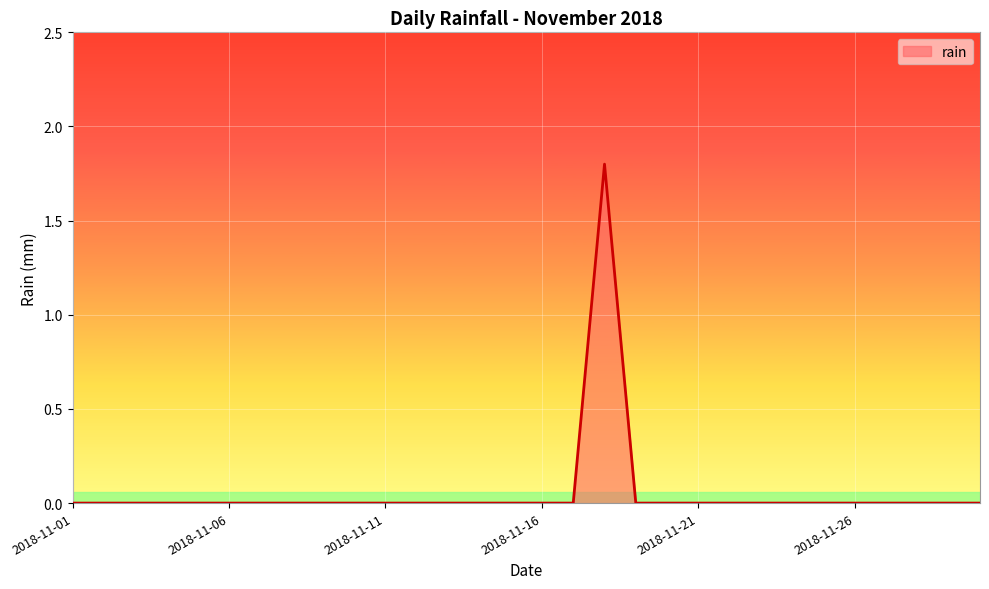

What is the greatest value displayed?

1.8